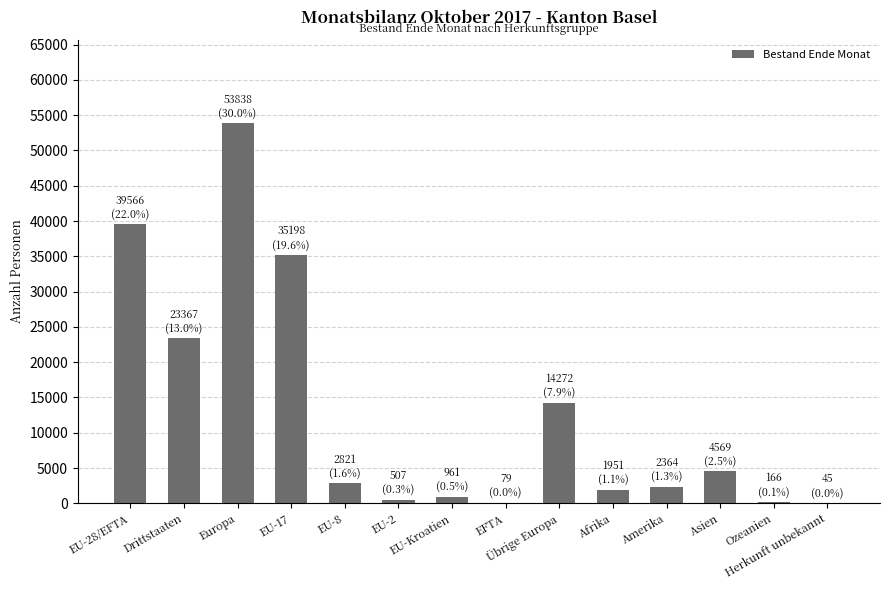

Which label corresponds to the largest value in the chart?

Europa